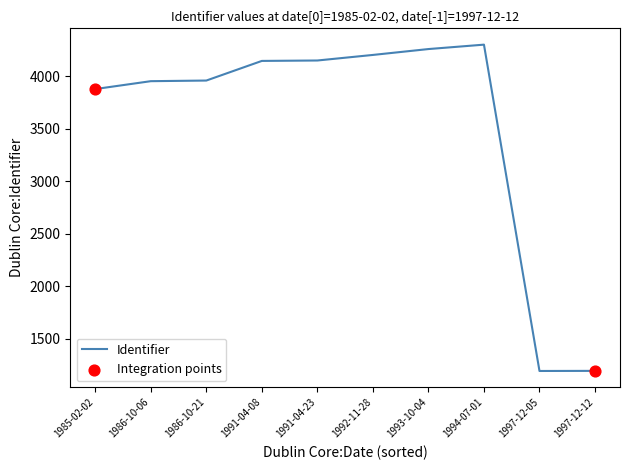

What is the ratio of the value at 1994-07-01 to the value at 1993-10-04?

1.0